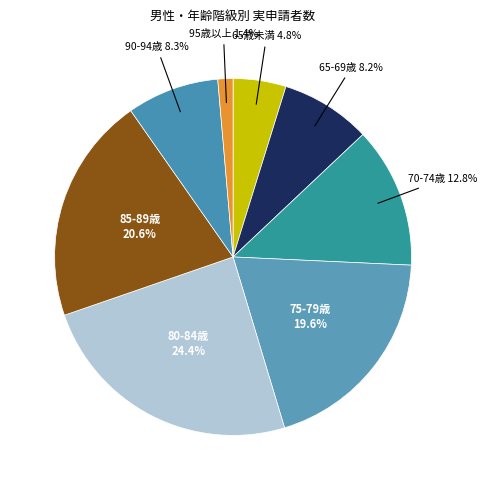

True or false: 65-69歳 accounts for 8% of the total.

True